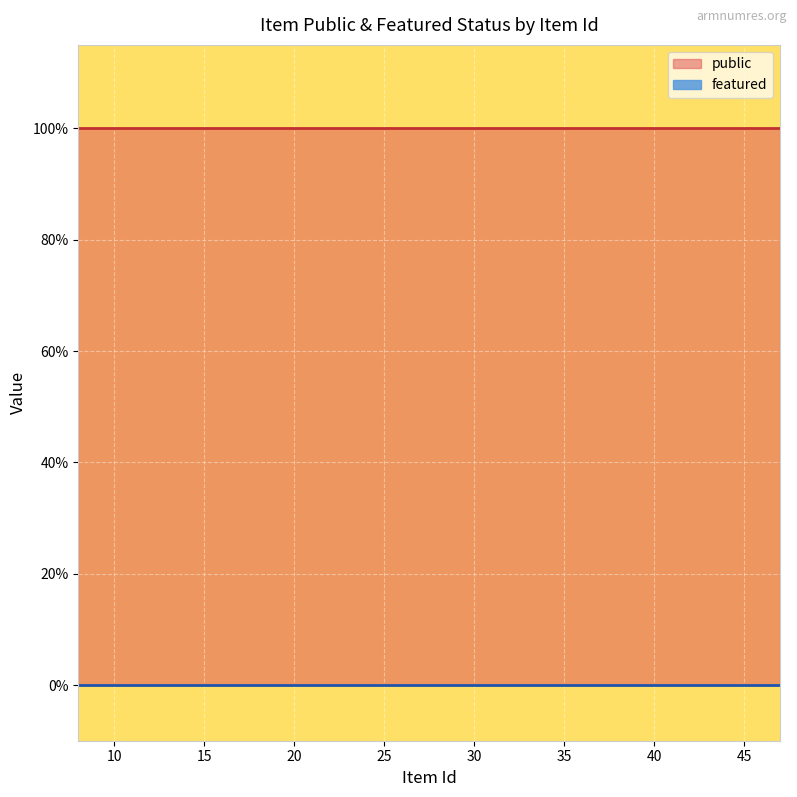

At which category is the sum across all series the highest?

8